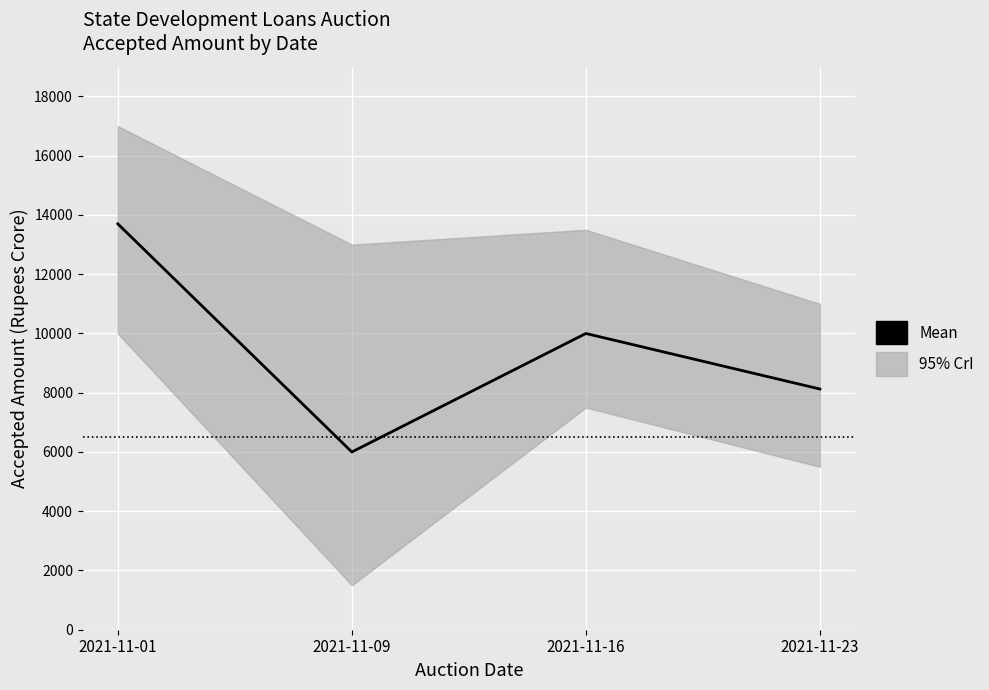

How many lines are shown in the chart?

1